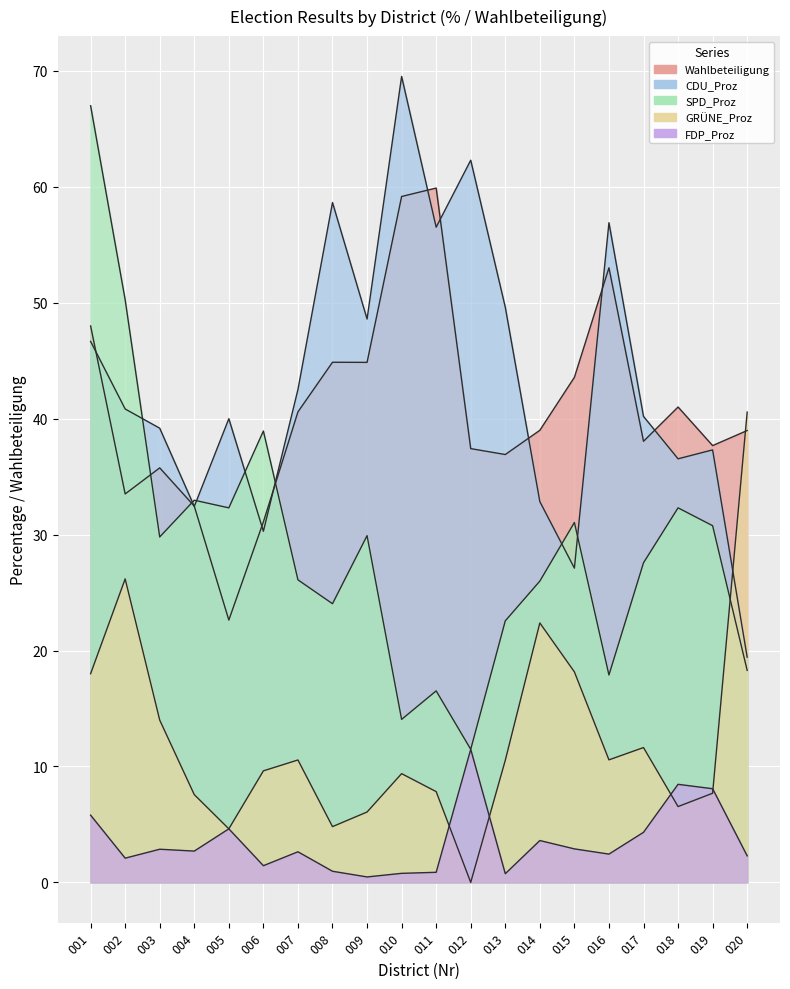

Which series has the widest spread of values?

SPD_Proz